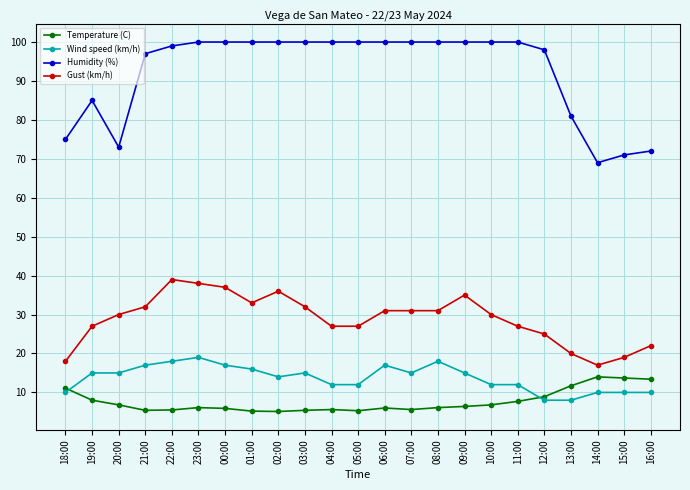

The value of Wind speed (km/h) at 21:00 is 17.0. True or false?

True